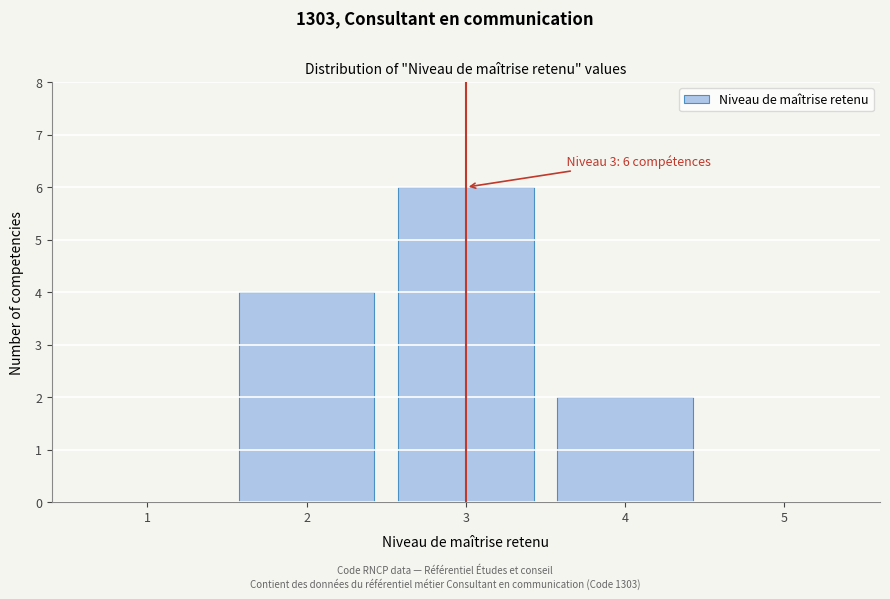

Reading left to right, what are all the values shown in this chart?

1=0	2=4	3=6	4=2	5=0